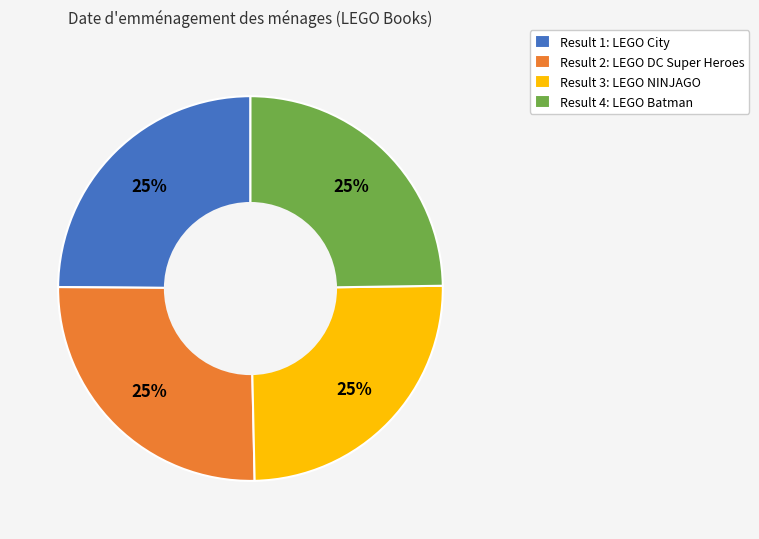

To the nearest percent, what is the average slice percentage?

25%